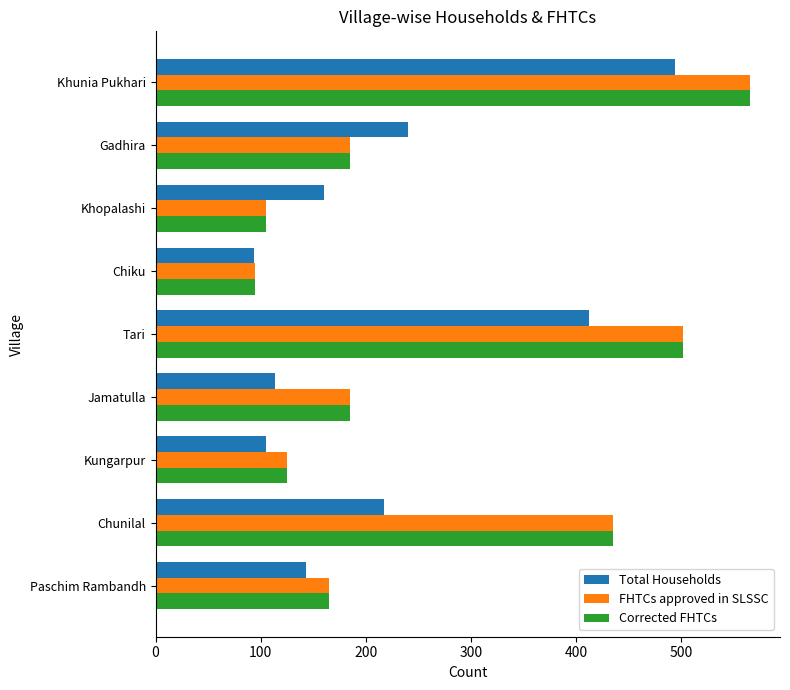

What is the average value of the Corrected FHTCs series?

263